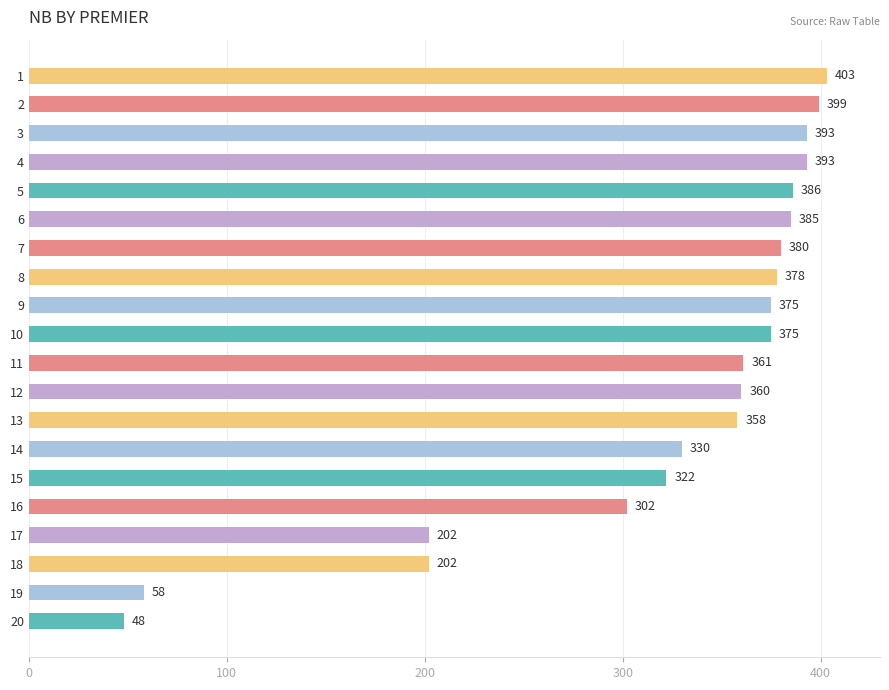

What is the ratio of the value at 5 to the value at 4?

1.0